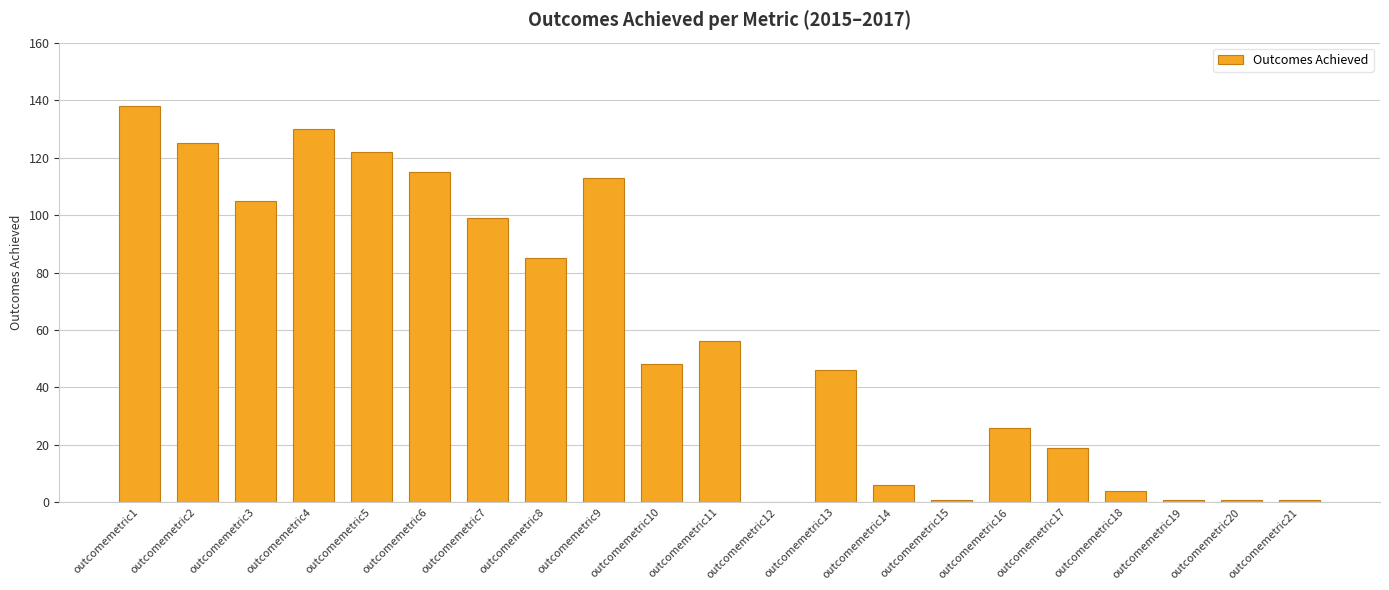

Which label corresponds to the largest value in the chart?

outcomemetric1